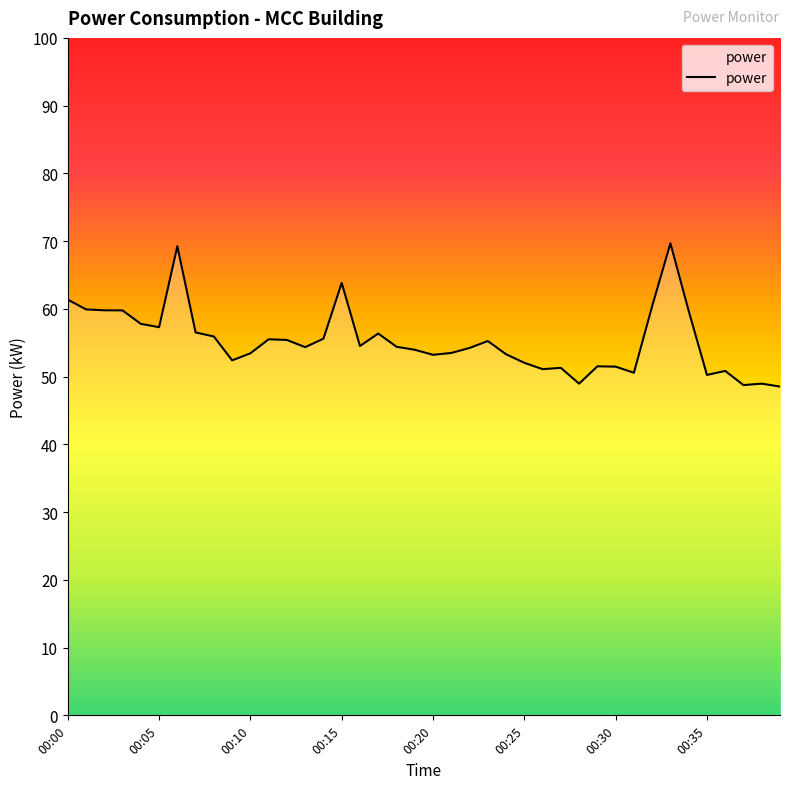

What is the minimum value shown in the chart?

48.5